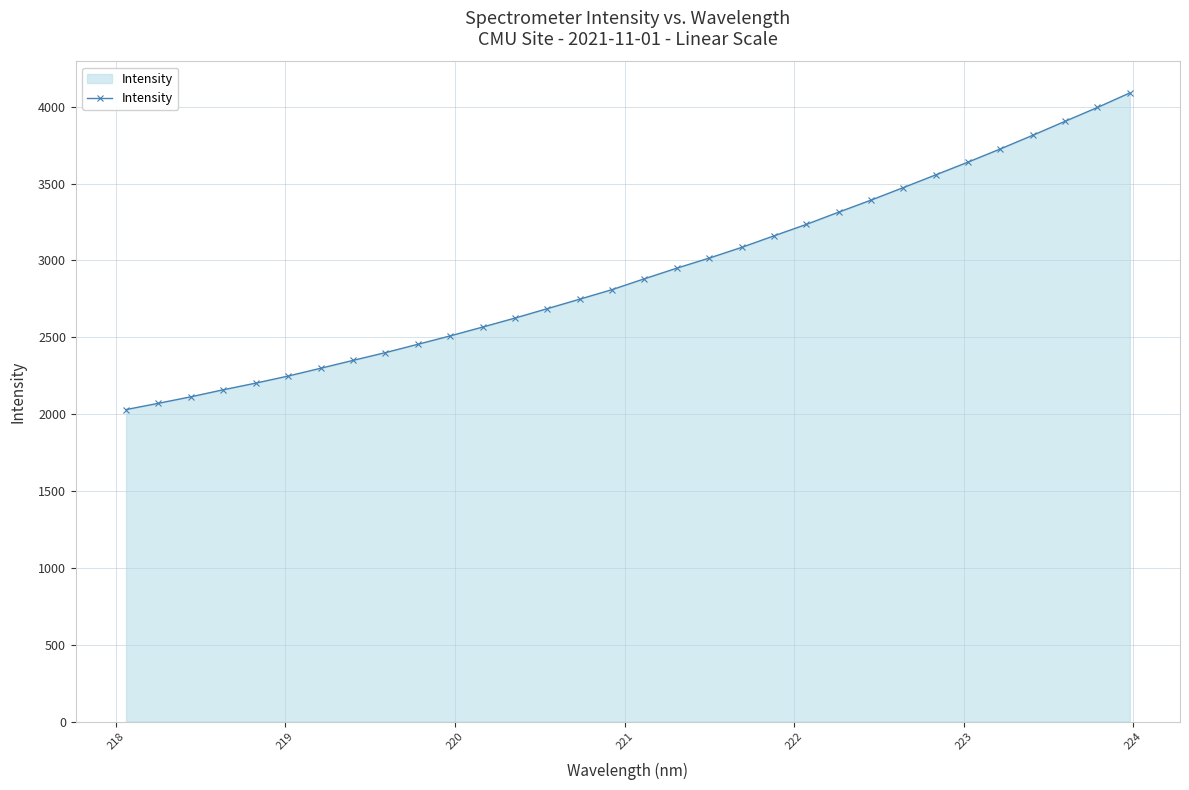

What is the value of the 8th point from the left?

2349.4